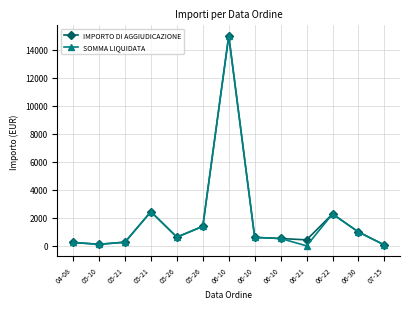

Which series has the largest total across all categories?

IMPORTO DI AGGIUDICAZIONE